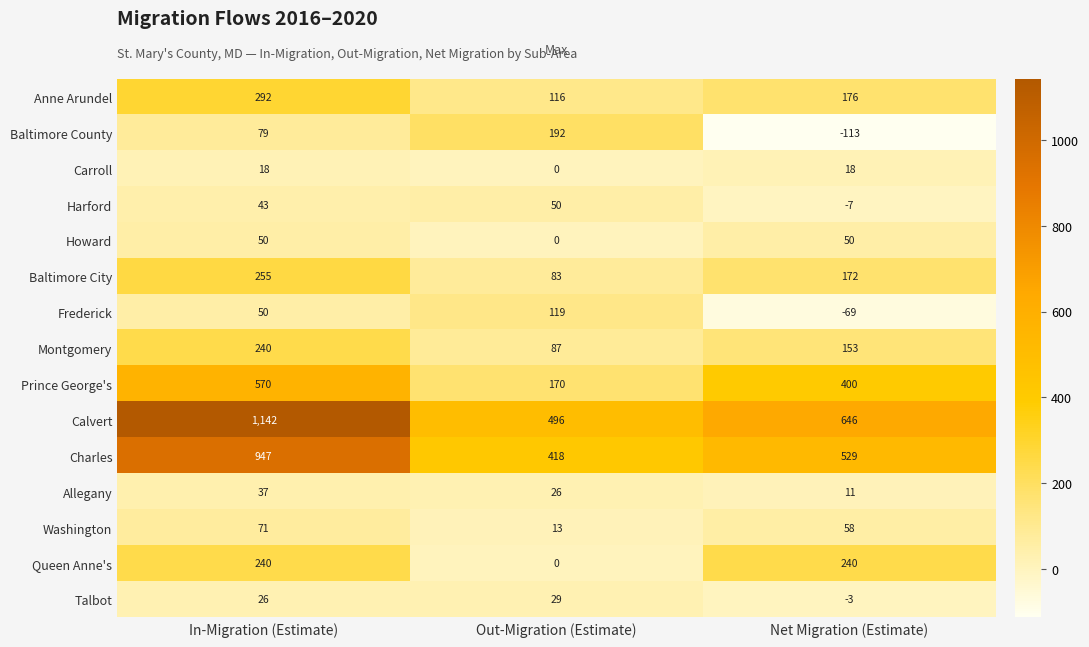

What value does the Montgomery series have at Net Migration (Estimate)?

153